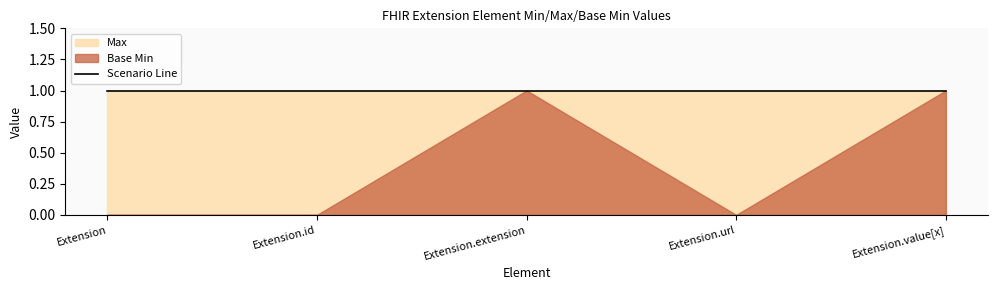

At which category does Base Min reach its first local peak?

Extension.extension